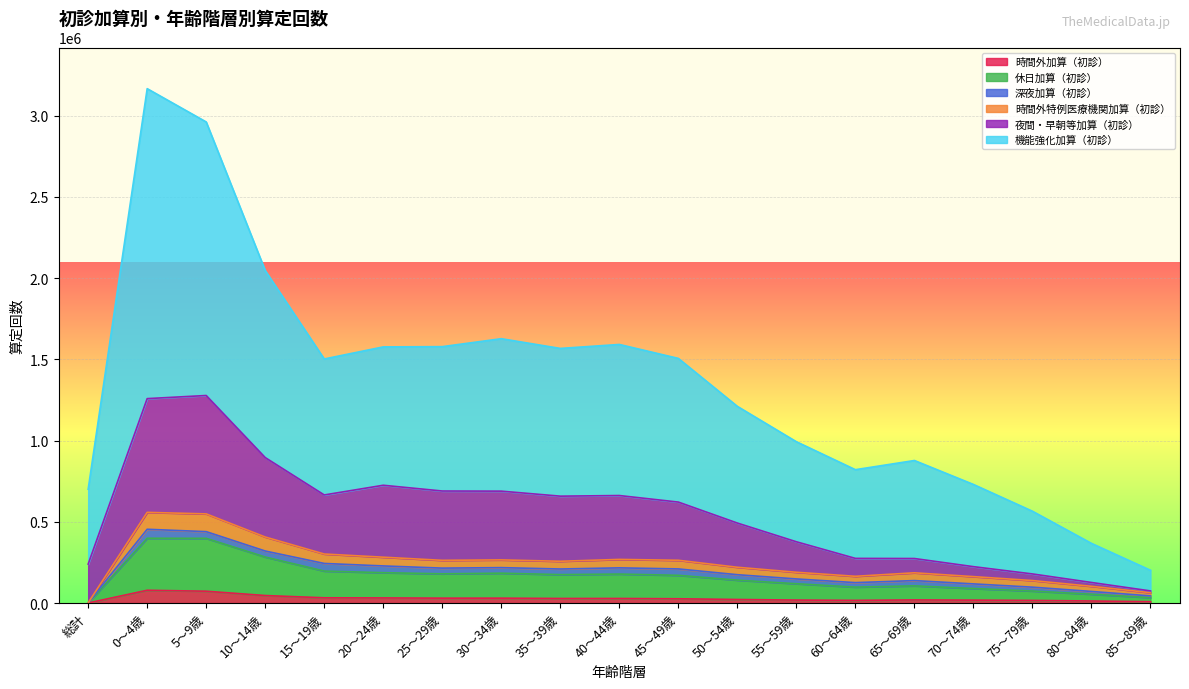

True or false: 夜間・早朝等加算（初診） has more than 0 interior local peaks.

True